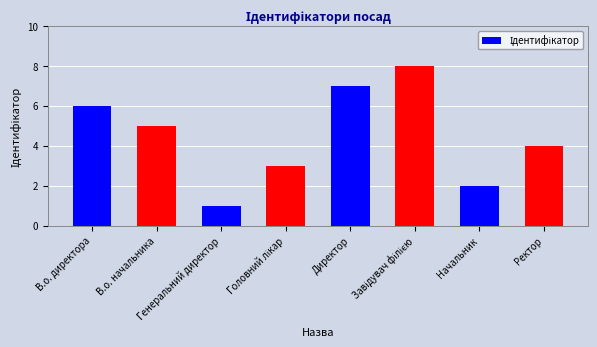

Reading right to left, extract all data points from this chart.

4	2	8	7	3	1	5	6